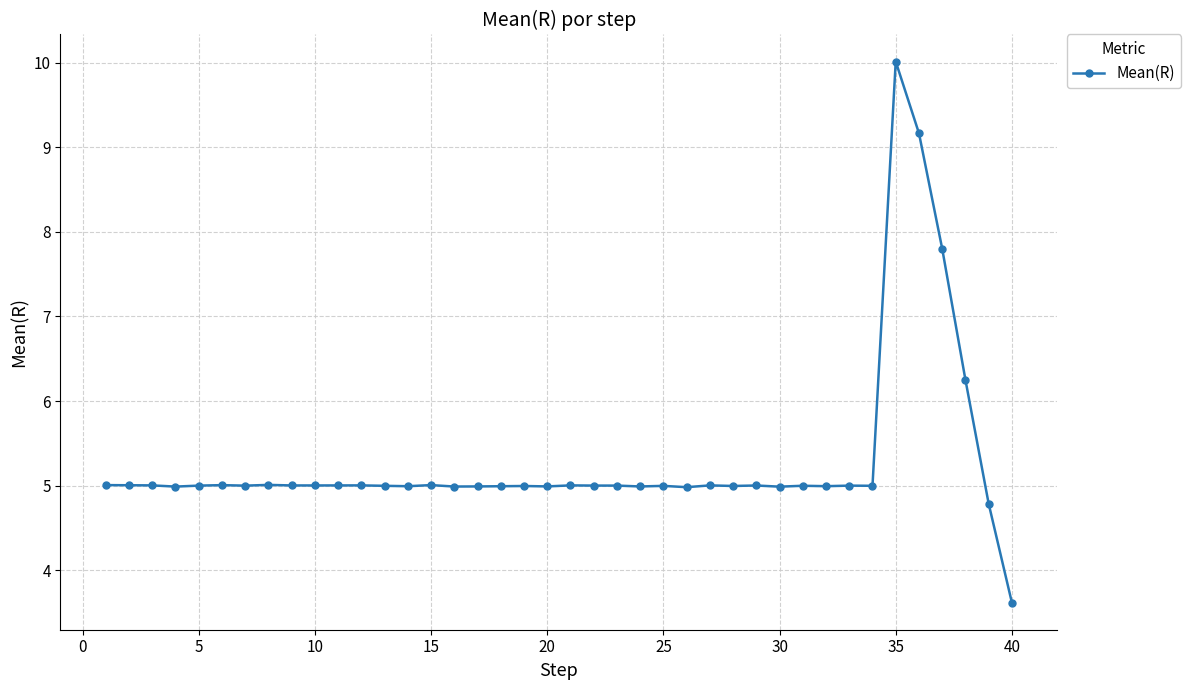

What is the maximum value shown in the chart?

10.0